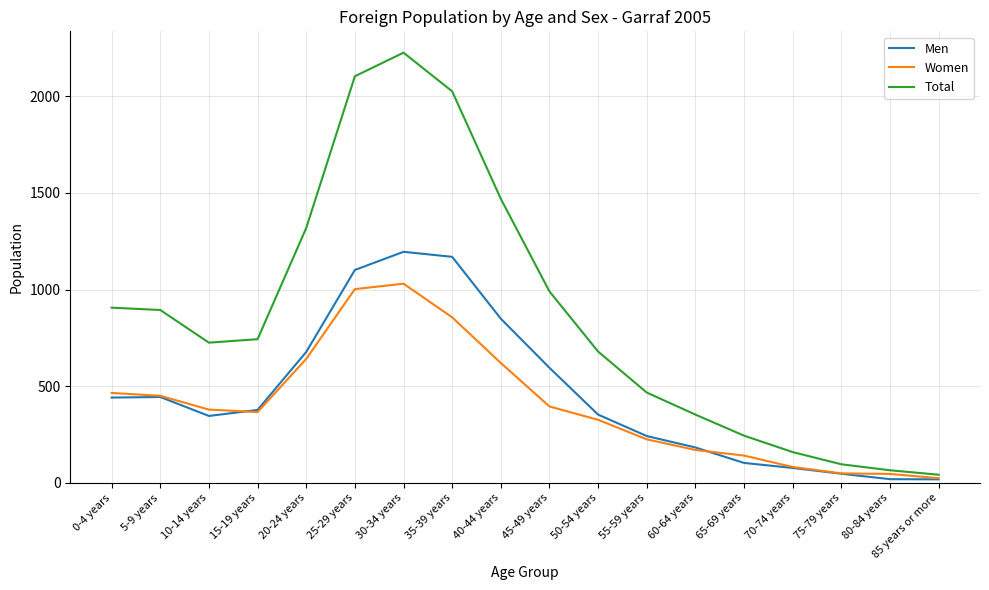

How many lines are shown in the chart?

3